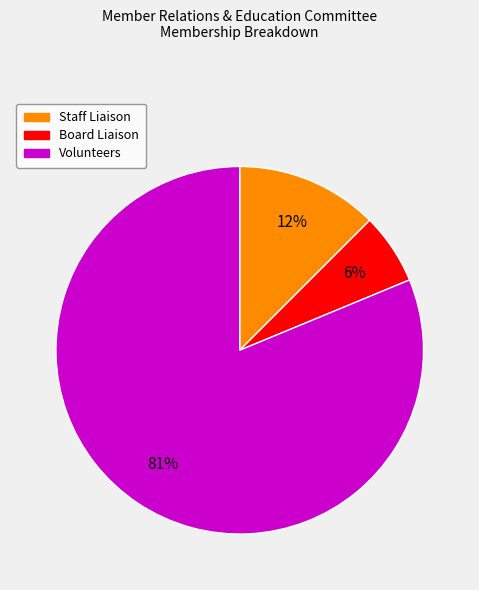

Between Staff Liaison and Volunteers, which is larger?

Volunteers